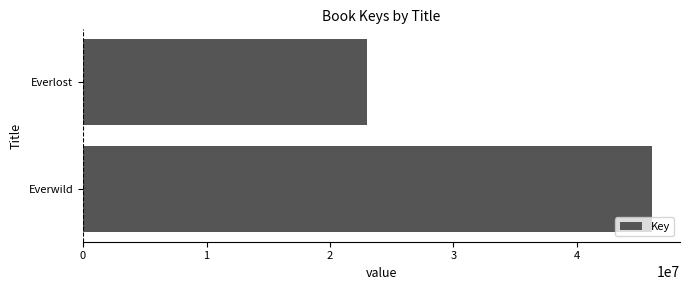

What is the sum of all values?

69029533